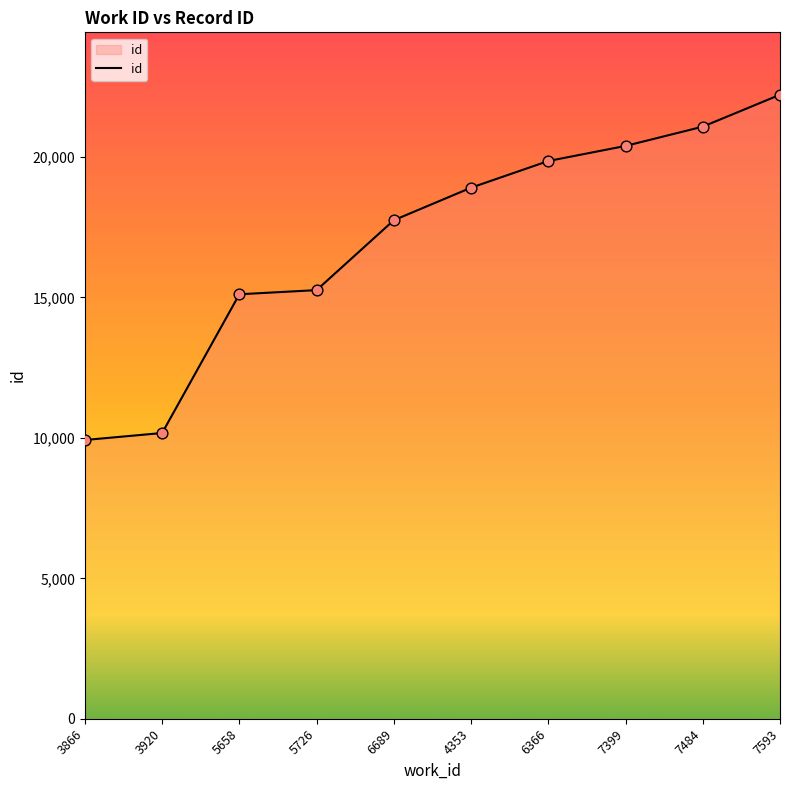

Between 5658 and 7484, which is larger?

7484